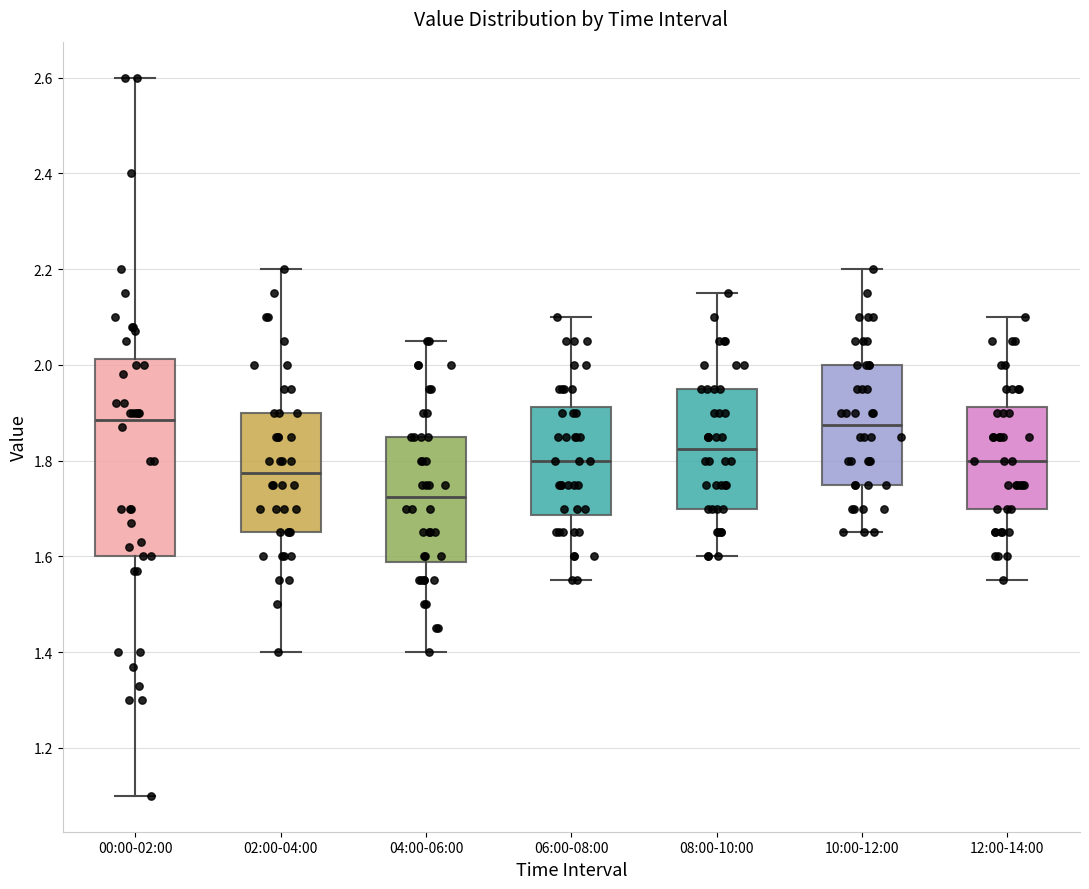

Reading left to right, transcribe this box plot: for each box, give where its median line is, the range the box spans, and where its two whiskers end, as read against the y-axis. The values are not printed on the chart, so give them approximately, as read against the axis.

00:00-02:00: median 1.88, box 1.60 to 2.02, whiskers 1.10 to 2.60
02:00-04:00: median 1.78, box 1.66 to 1.90, whiskers 1.40 to 2.20
04:00-06:00: median 1.72, box 1.58 to 1.86, whiskers 1.40 to 2.06
06:00-08:00: median 1.80, box 1.68 to 1.92, whiskers 1.56 to 2.10
08:00-10:00: median 1.82, box 1.70 to 1.96, whiskers 1.60 to 2.16
10:00-12:00: median 1.88, box 1.76 to 2.00, whiskers 1.66 to 2.20
12:00-14:00: median 1.80, box 1.70 to 1.92, whiskers 1.56 to 2.10